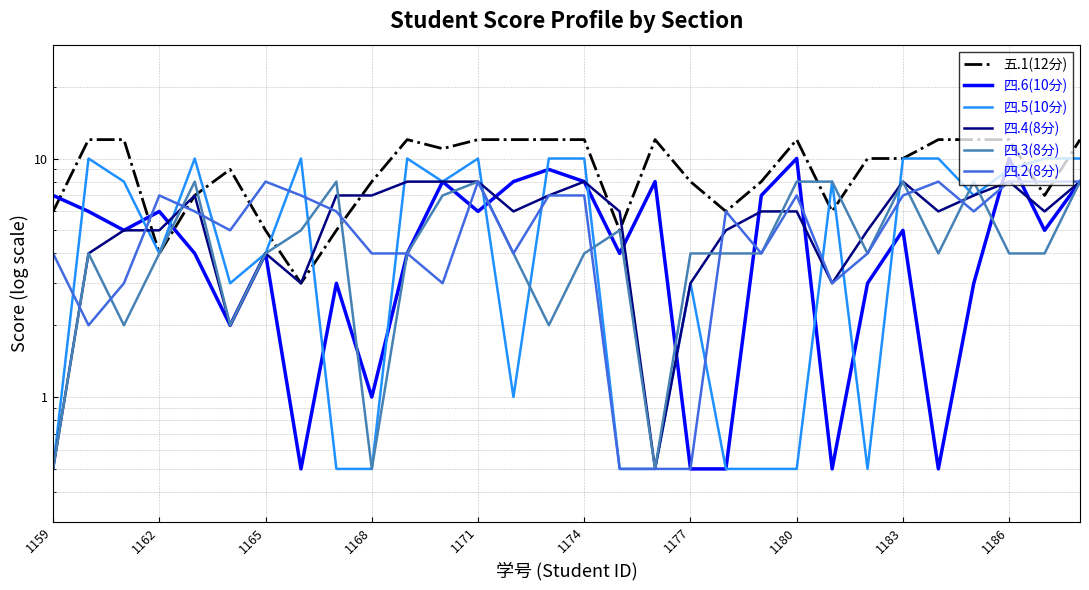

True or false: 四.3(8分) has a value of 3.2 at 14.

False